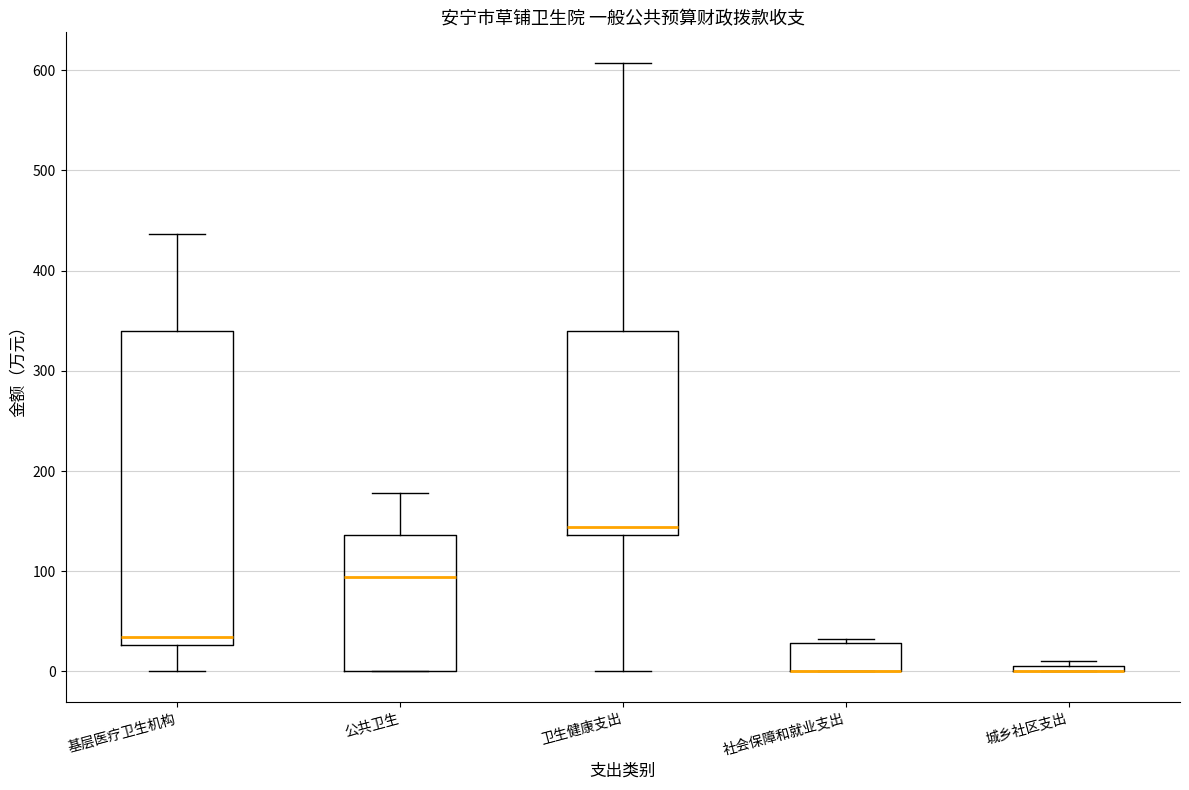

Where does the upper whisker of the box for 基层医疗卫生机构 end on the y-axis? The values are not printed on the chart, so give them approximately, as read against the axis.

440